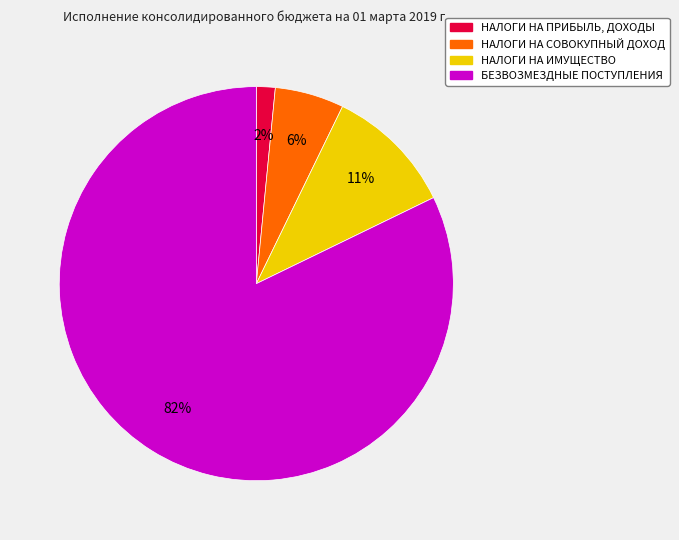

How many slices are in this pie chart?

4